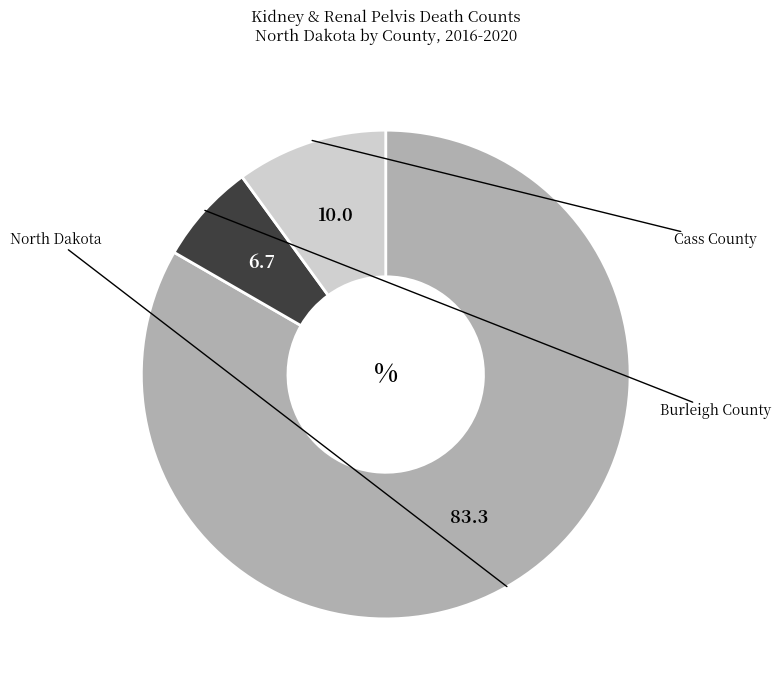

Is there a majority slice in this chart?

Yes